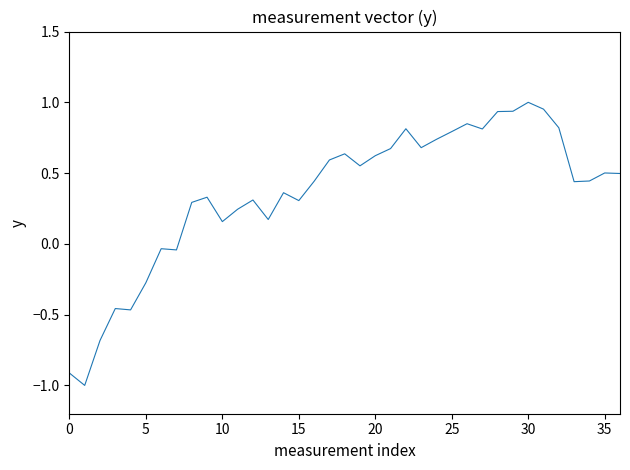

What is the smallest value displayed?

-1.0